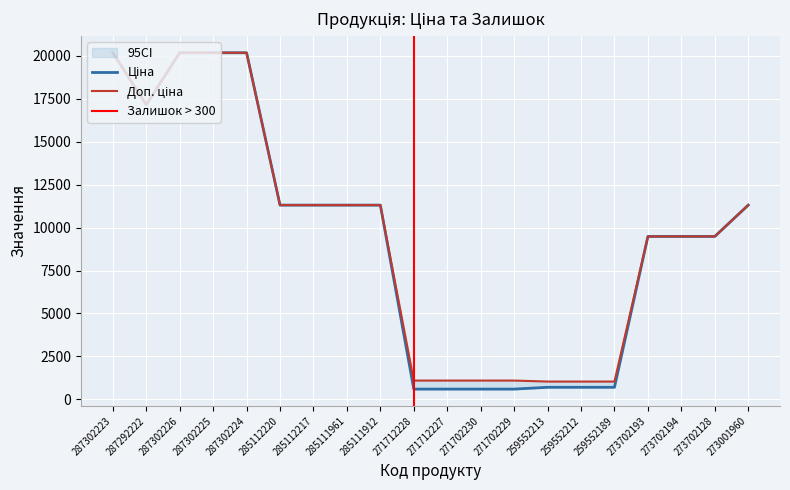

True or false: Доп. ціна and Ціна intersect in this chart.

False